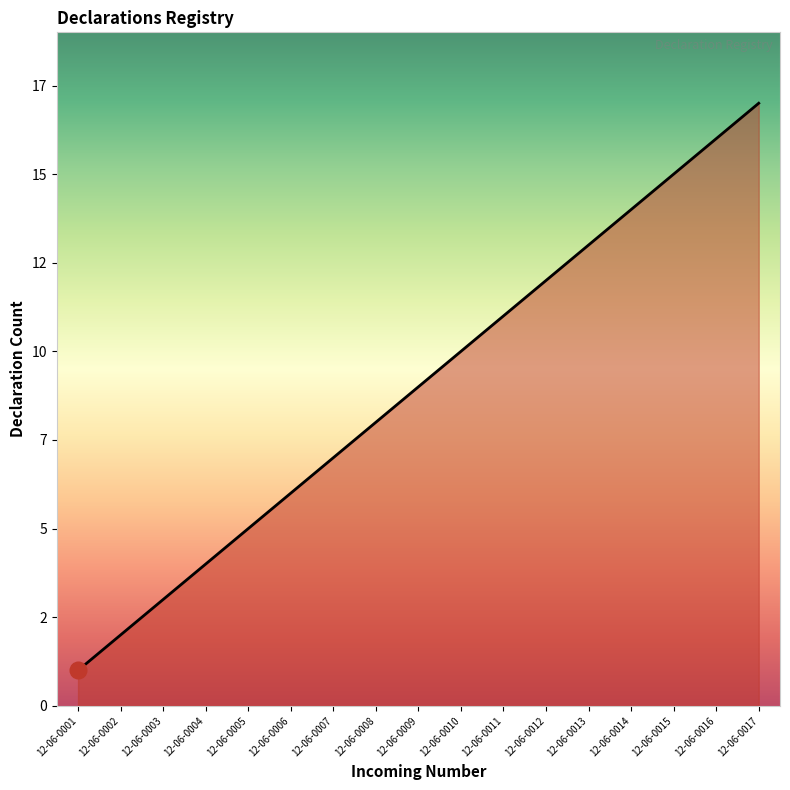

Which category has the lowest value across all series?

12-06-0001